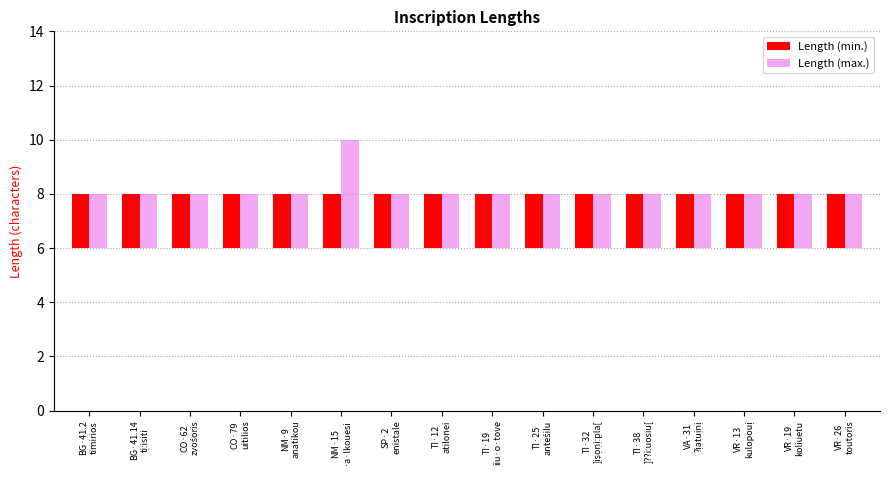

Reading left to right, what are all the values shown in this chart?

Length (min.): 2	2	2	2	2	2	2	2	2	2	2	2	2	2	2	2
Length (max.): 2	2	2	2	2	4	2	2	2	2	2	2	2	2	2	2